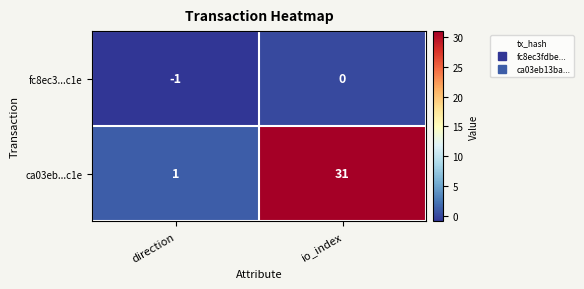

At how many categories does at least one series exceed 16?

1